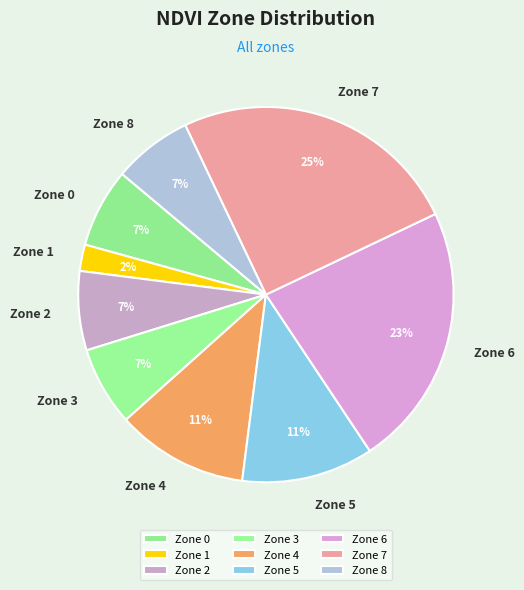

Which slice is the largest?

Zone 7